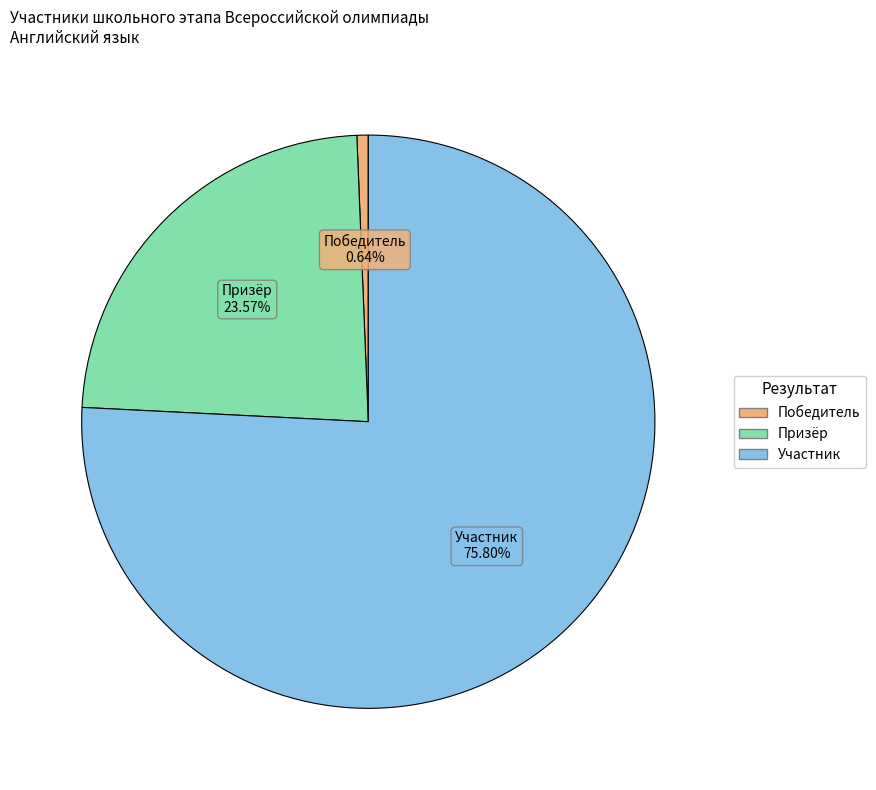

What is the ratio of the value at Призёр to the value at Участник?

0.3